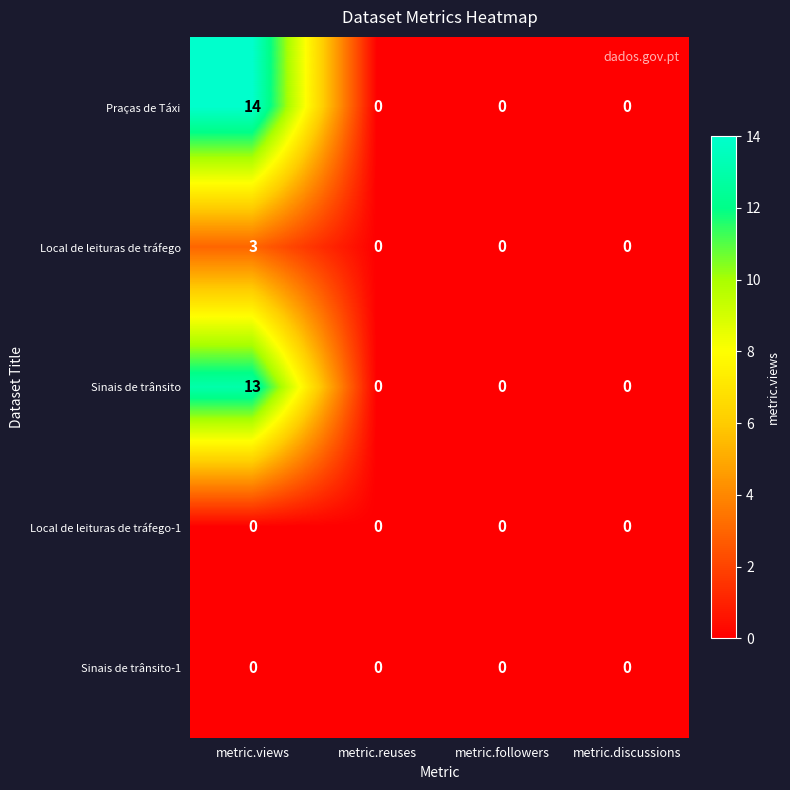

The Praças de Táxi series shows 8 at metric.views. True or false?

False